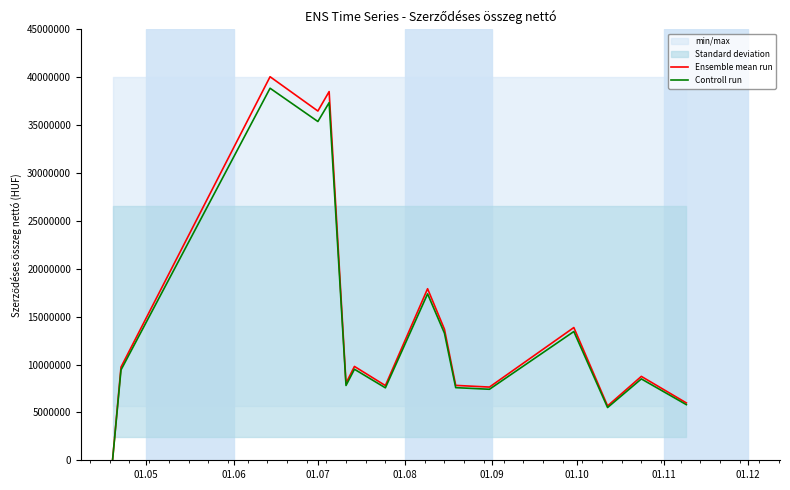

Which series has the widest spread of values?

Ensemble mean run